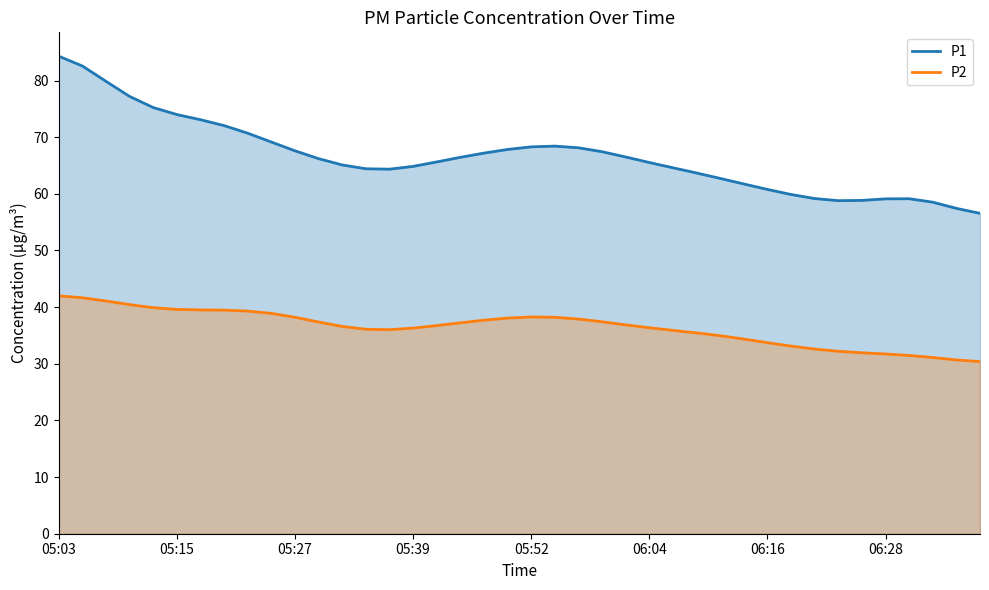

What is the difference between the highest and lowest values at 16?

28.9